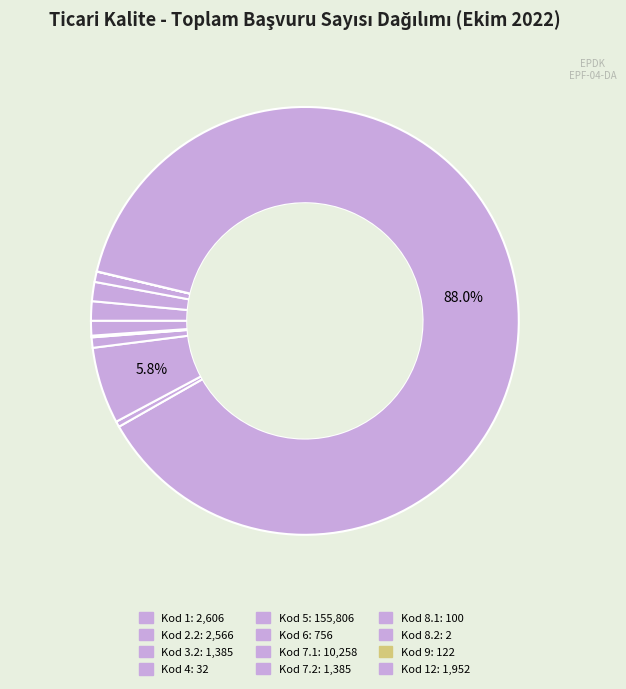

Rank the categories by value from highest to lowest.

5, 7.1, 1, 2.2, 12, 3.2, 7.2, 6, 9, 8.1, 4, 8.2